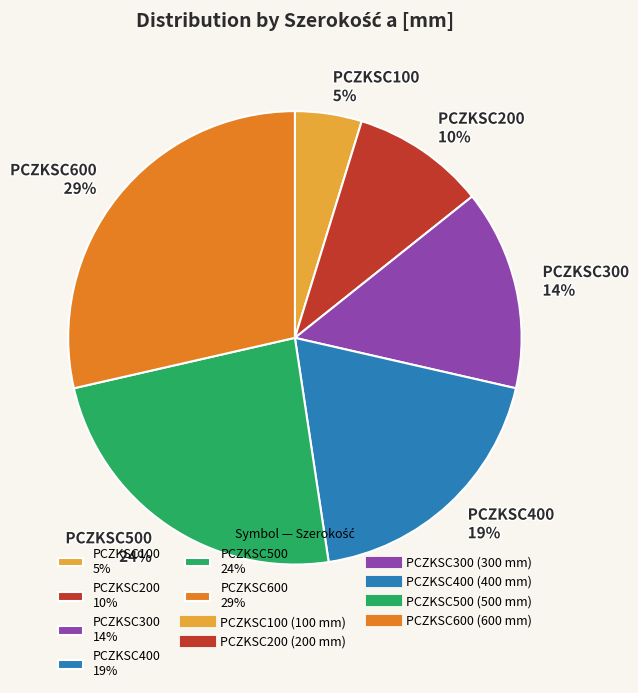

What percentage is the PCZKSC400 slice, to the nearest percent?

19%